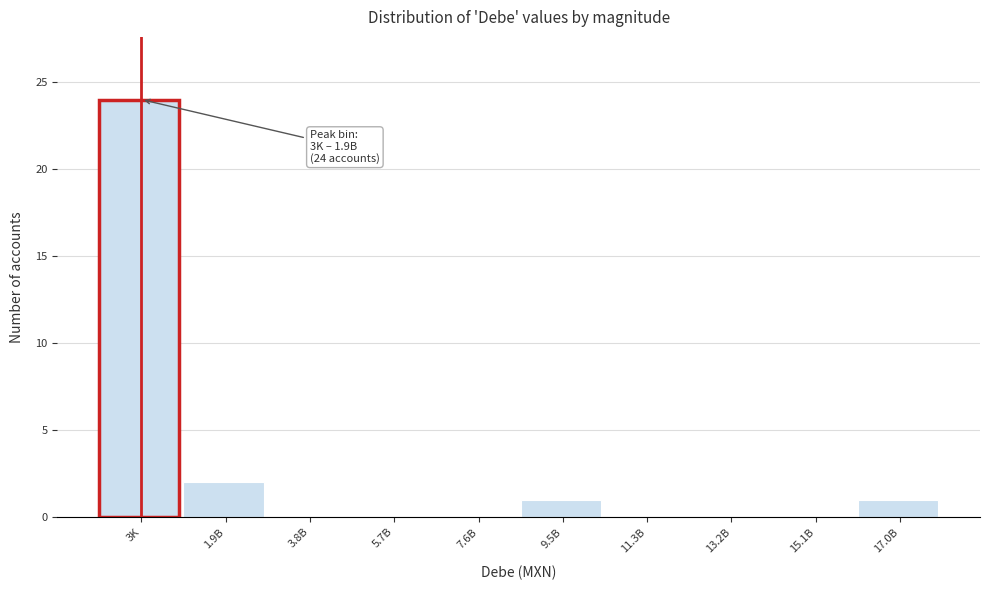

Reading left to right, transcribe all the data shown in this chart.

3K=24	1.9B=2	3.8B=0	5.7B=0	7.6B=0	9.5B=1	11.3B=0	13.2B=0	15.1B=0	17.0B=1